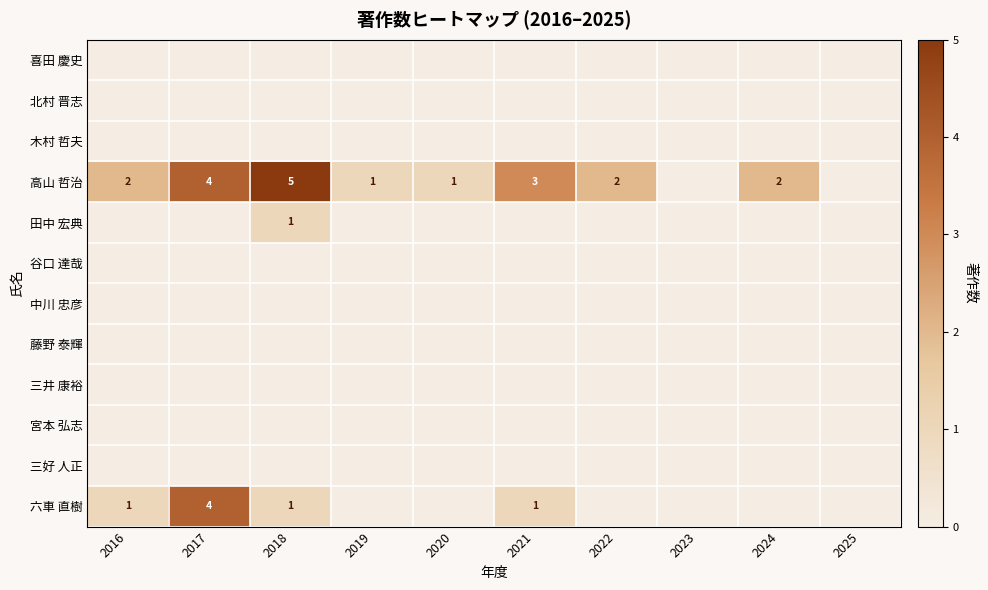

What is the sum of the 高山 哲治 values at 2019 and 2018?

6